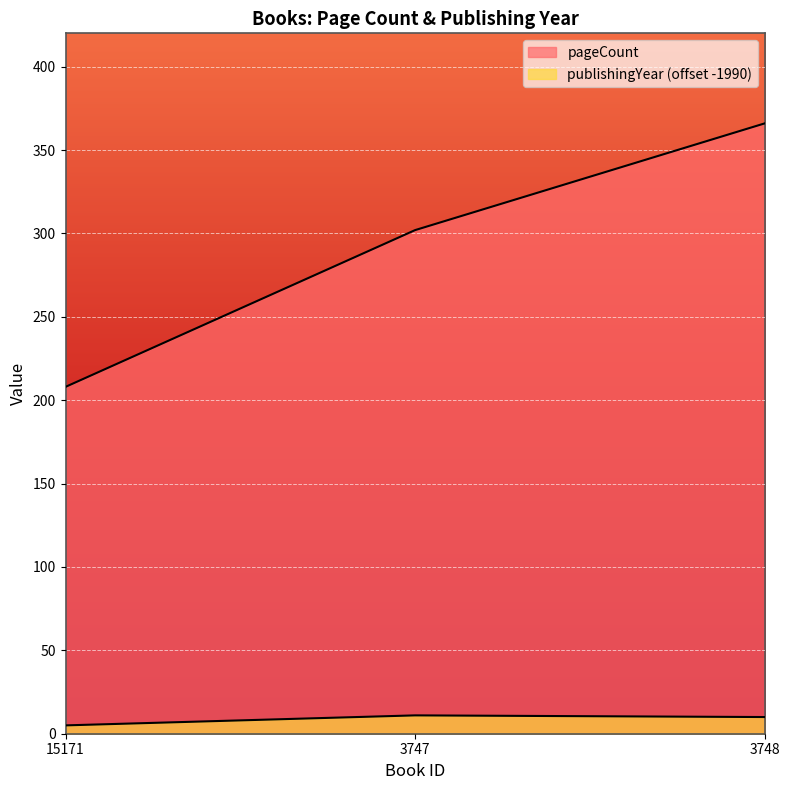

At how many categories does at least one series exceed 12?

3